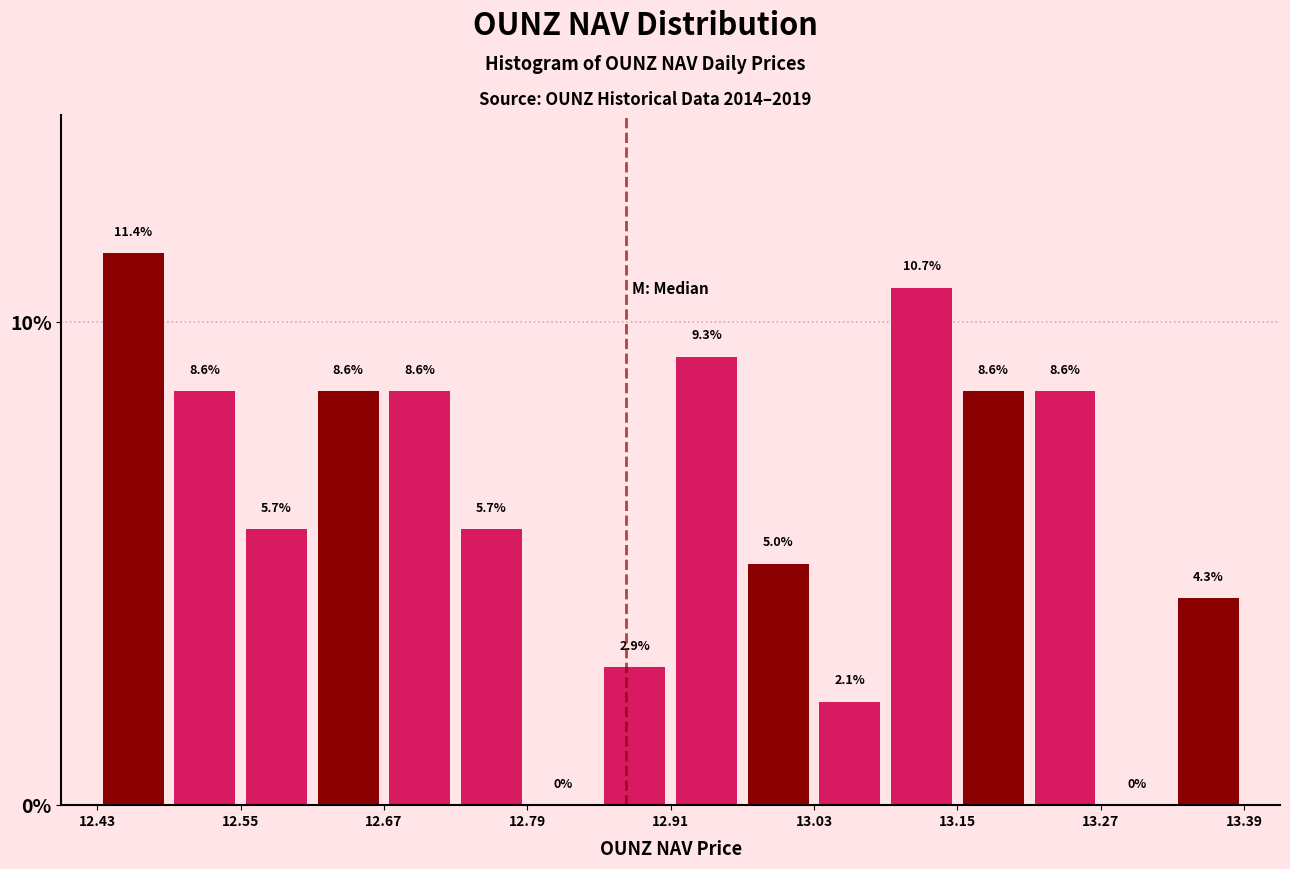

Read against the x-axis, roughly where is the centre of the tallest bar?

12.46